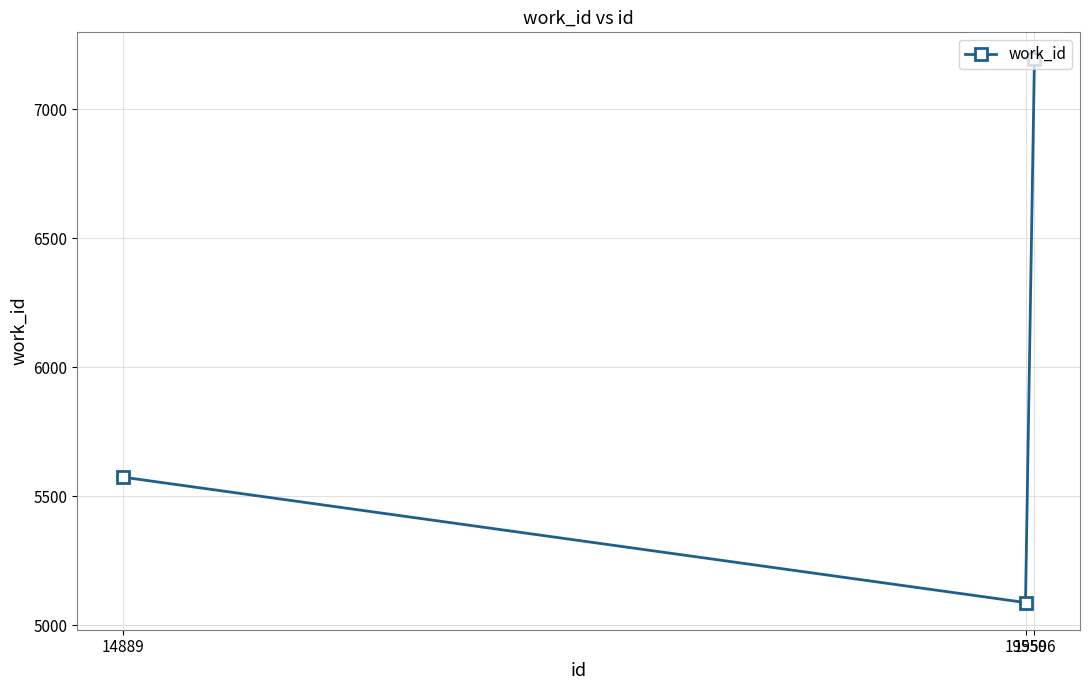

Reading left to right, transcribe all the data shown in this chart.

14889=5574	19550=5088	19596=7192